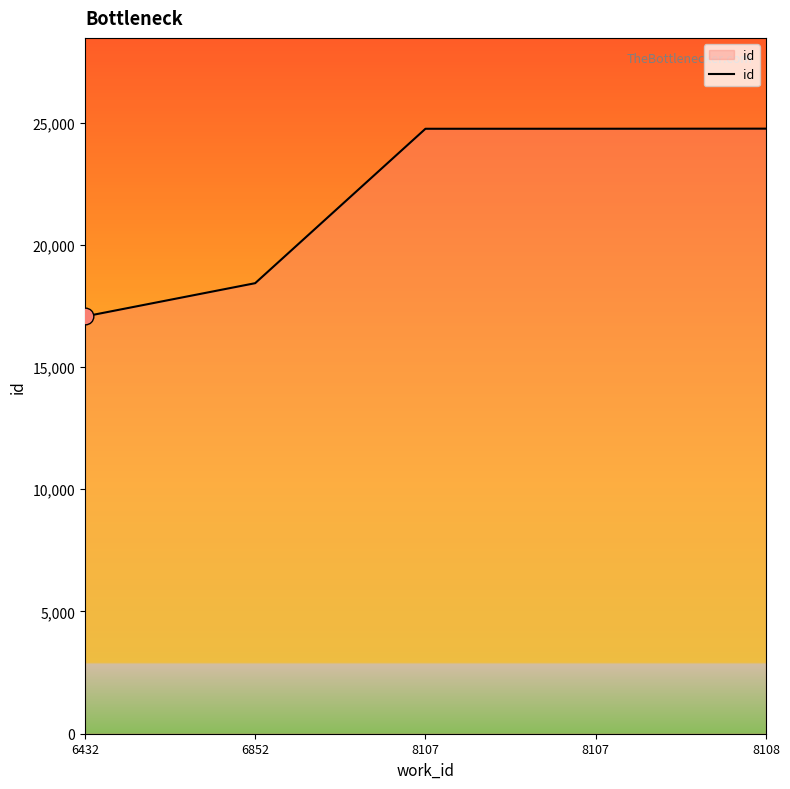

Reading left to right, extract all data points from this chart.

17069	18429	24745	24746	24750